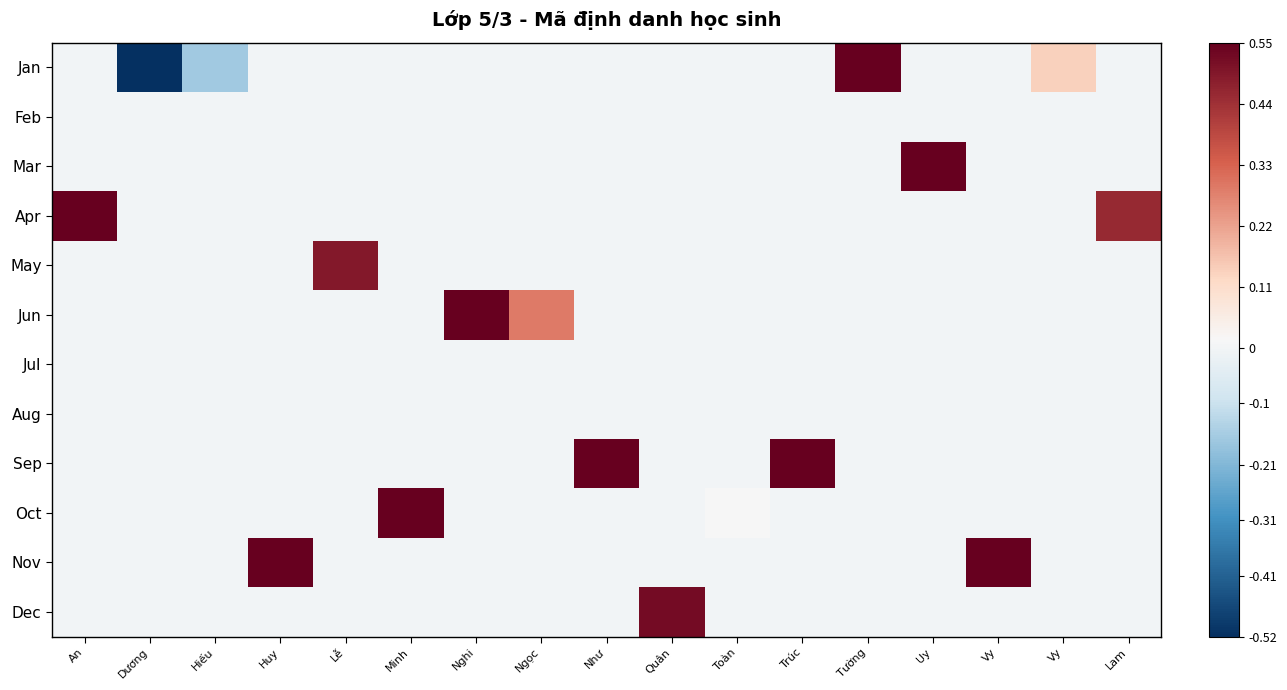

Between Quân and Tường, which series saw the biggest shift?

Jan